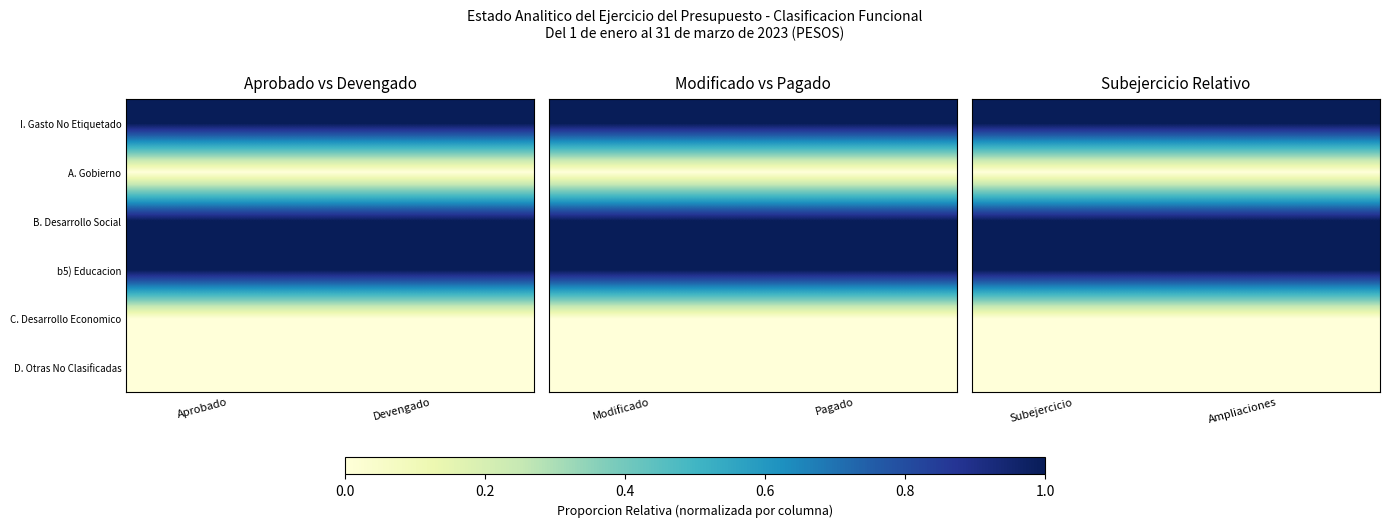

Rank the series by their maximum value, from highest to lowest.

I. Gasto No Etiquetado, B. Desarrollo Social, b5) Educacion, A. Gobierno, C. Desarrollo Economico, D. Otras No Clasificadas